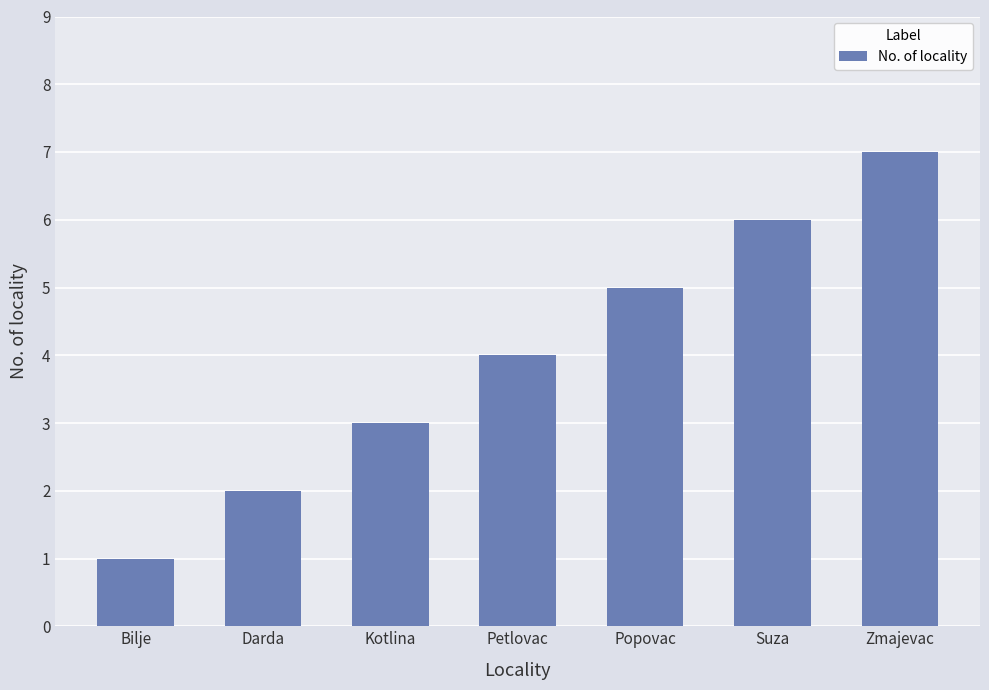

How many values are below 4?

3